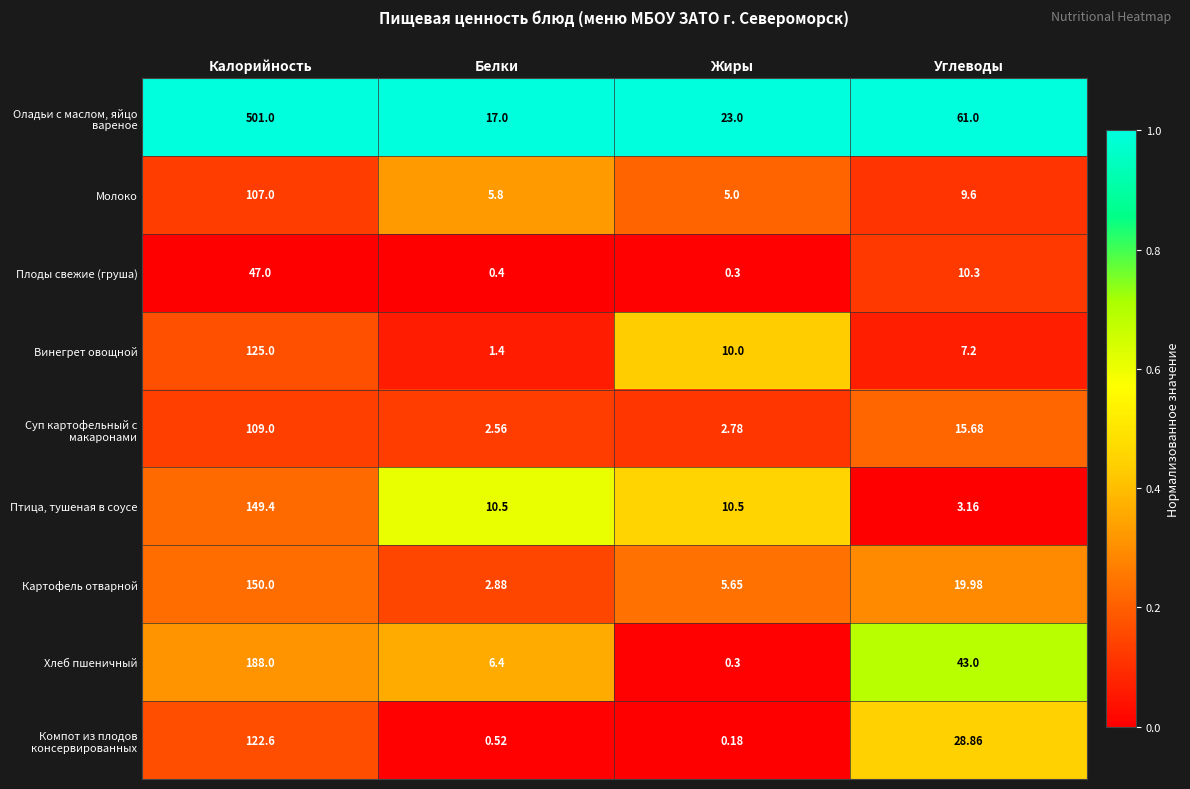

Is the value of Плоды свежие (груша) at Белки greater than the value of Винегрет овощной at Жиры?

No